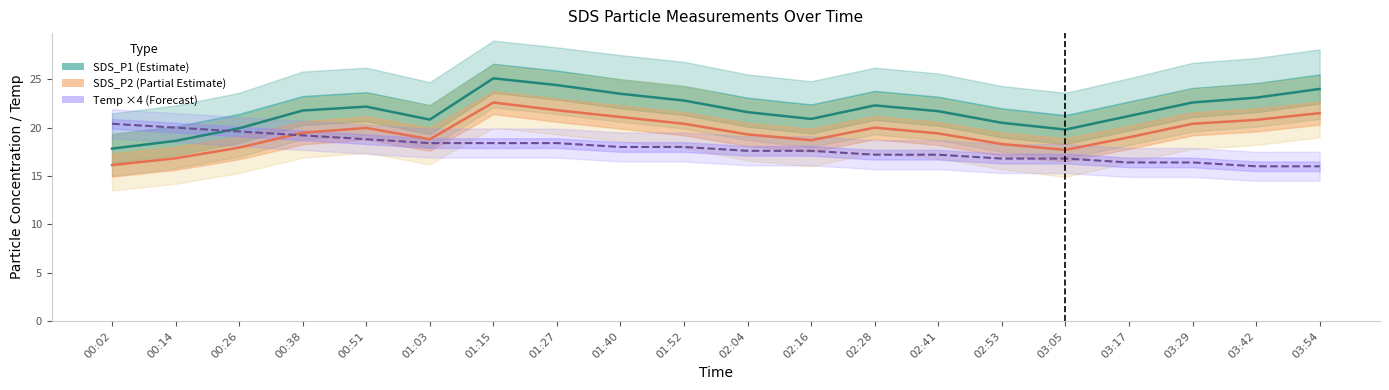

Which label corresponds to the largest value in the chart?

01:15